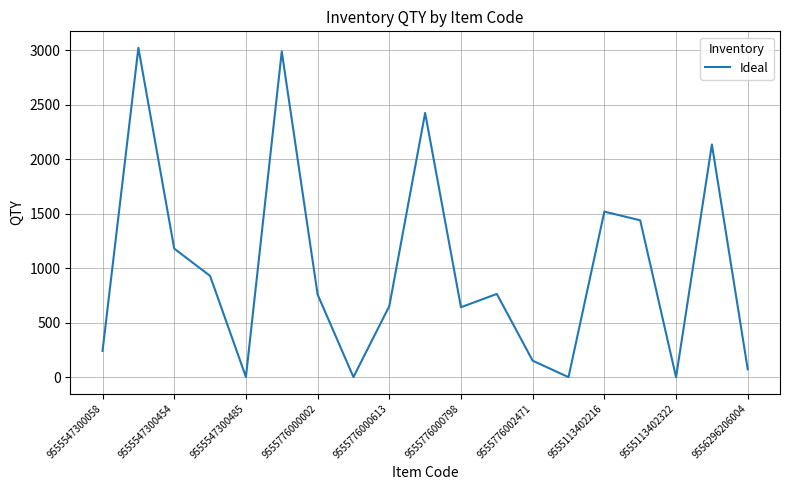

What is the difference between the maximum and minimum values?

3024